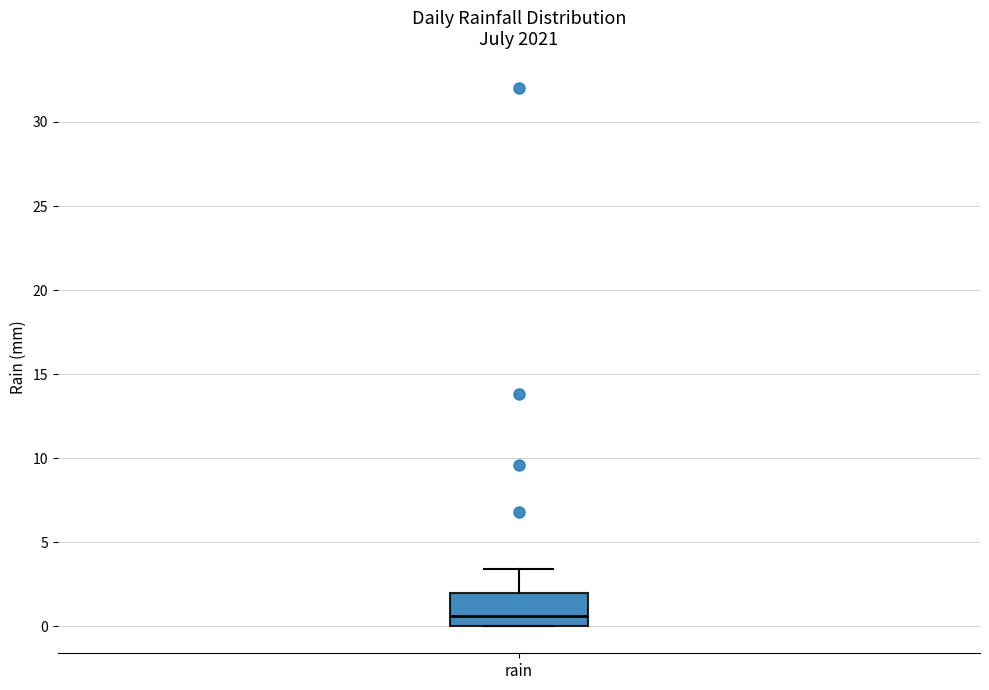

Transcribe this box plot: give where the median line is, the range the box spans, and where the two whiskers end, as read against the y-axis. The values are not printed on the chart, so give them approximately, as read against the axis.

median 0.5, box 0.0 to 2.0, whiskers 0.0 to 3.5